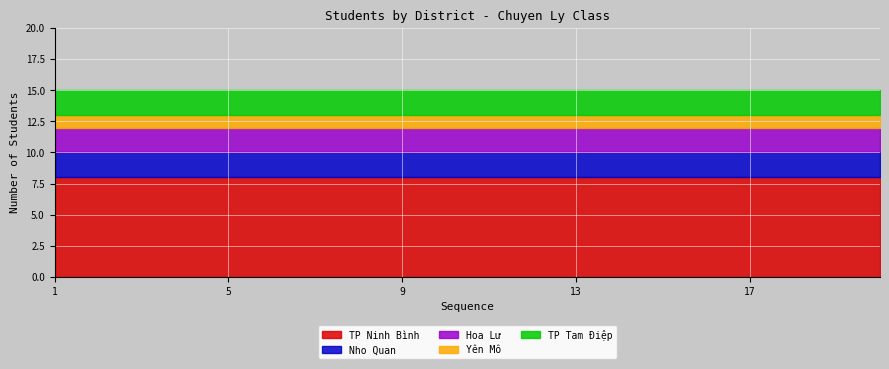

Which category has the highest value in the Yên Mô series?

1